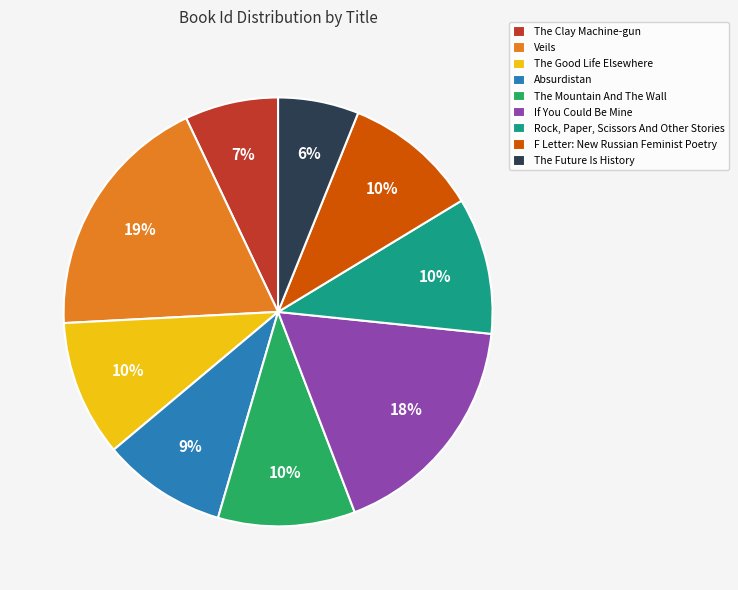

Which category has the smallest portion of the pie?

The Future Is History